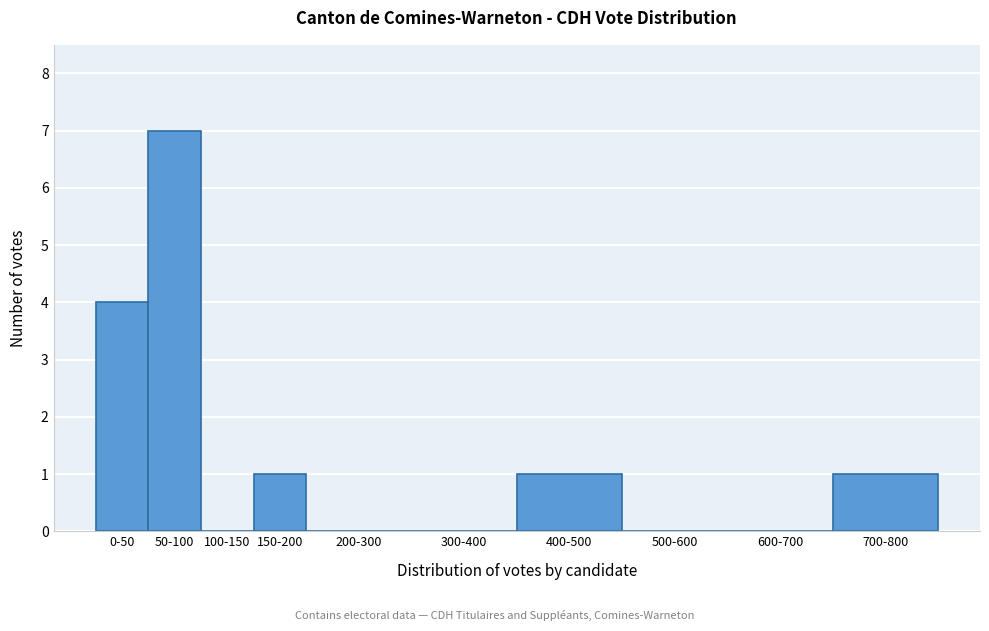

Reading left to right, extract all data points from this chart.

0-50=4	50-100=7	100-150=0	150-200=1	200-300=0	300-400=0	400-500=1	500-600=0	600-700=0	700-800=1